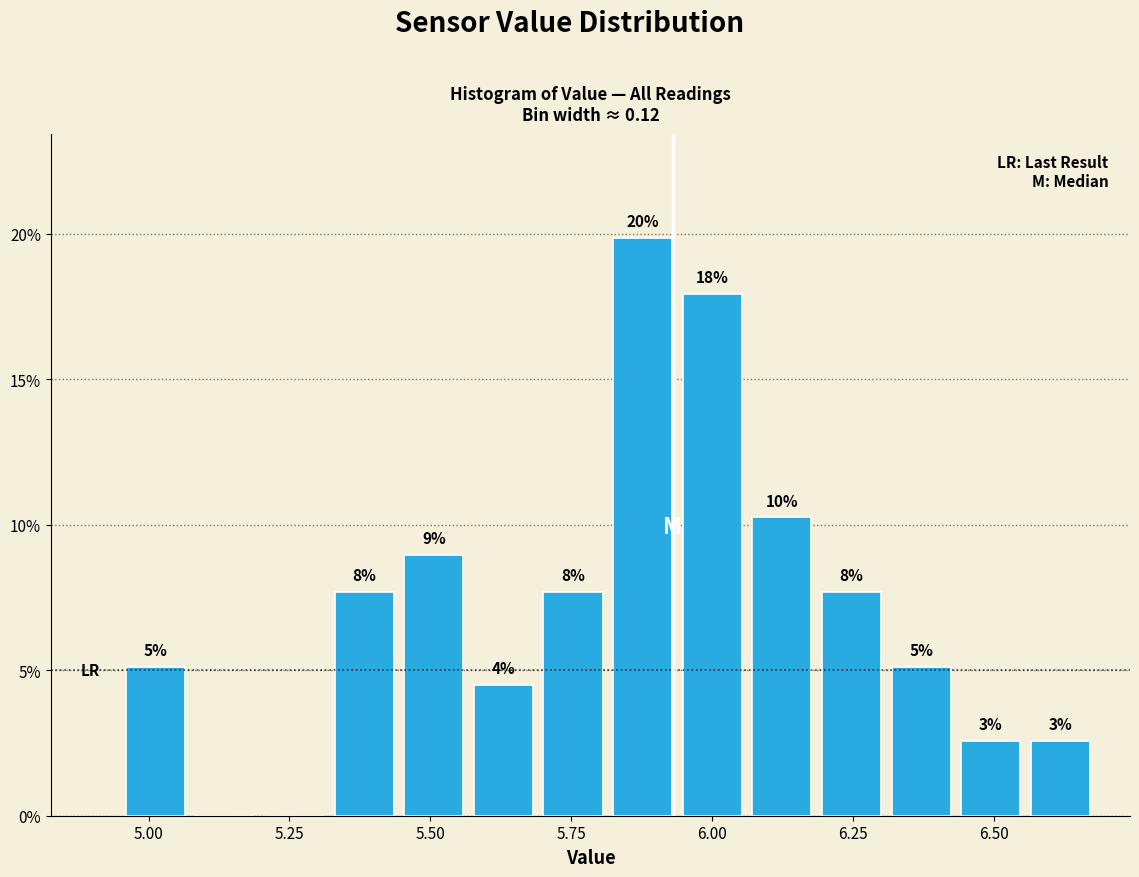

Around what value on the x-axis is the tallest bar? Give the approximate position of its centre, as read against the axis.

5.90